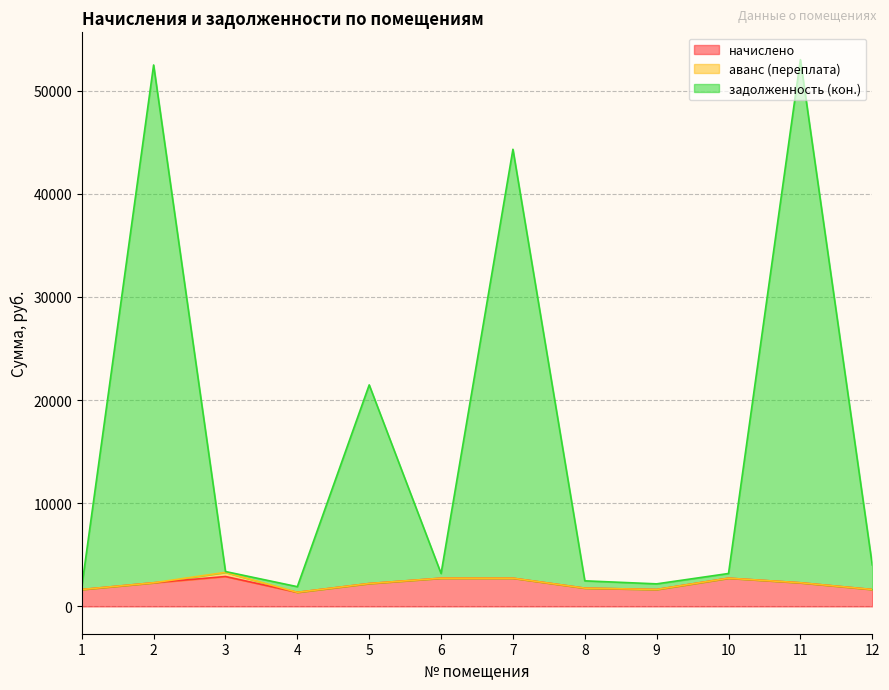

How many categories are shown in the chart?

12